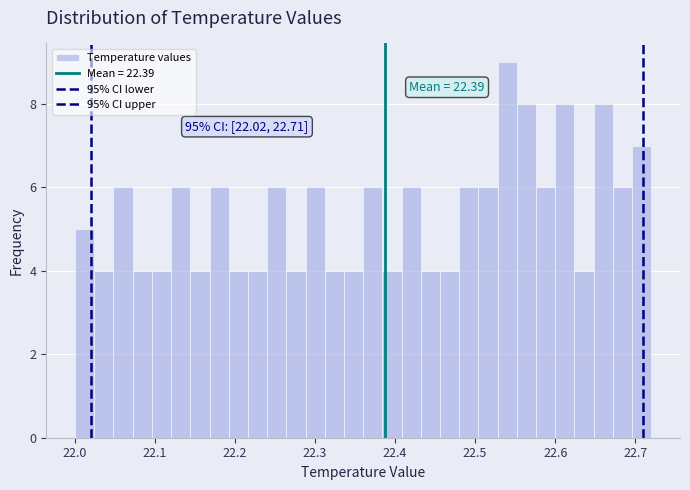

Read against the x-axis, roughly where is the centre of the tallest bar?

22.54